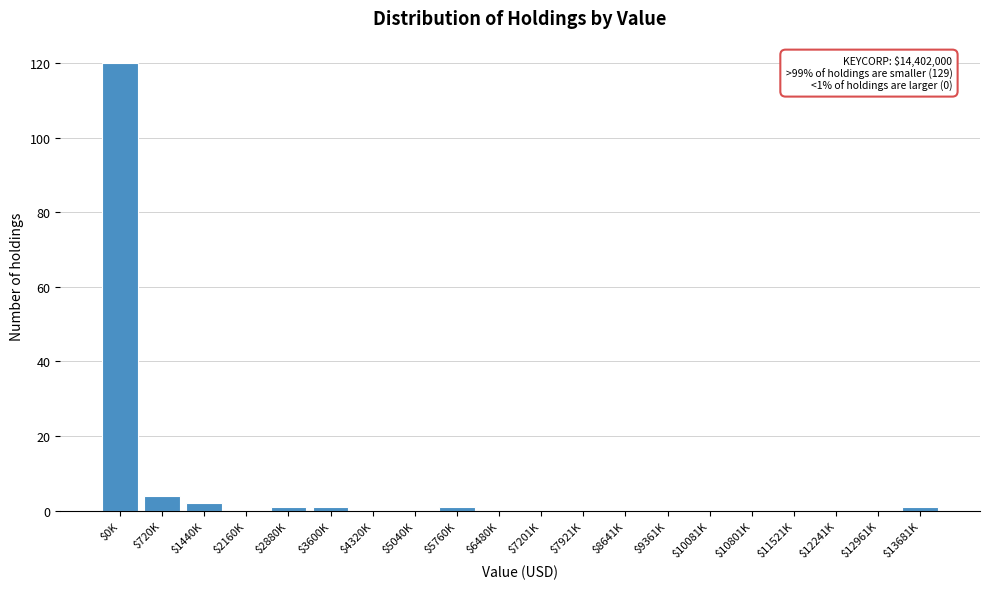

Which category has the highest value across all series?

$0K